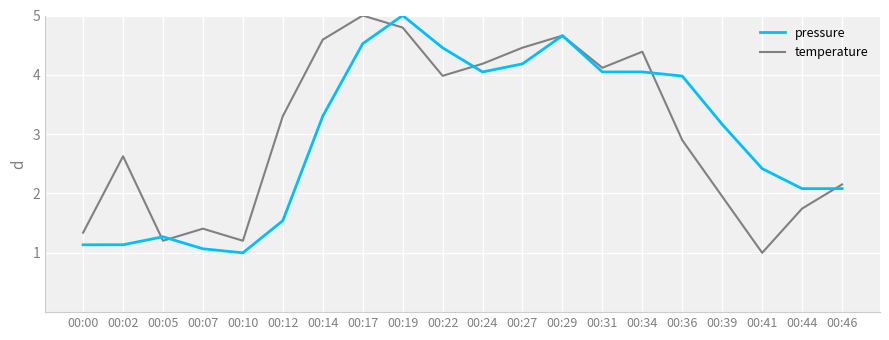

True or false: pressure has a value of 1.4 at 00:31.

False